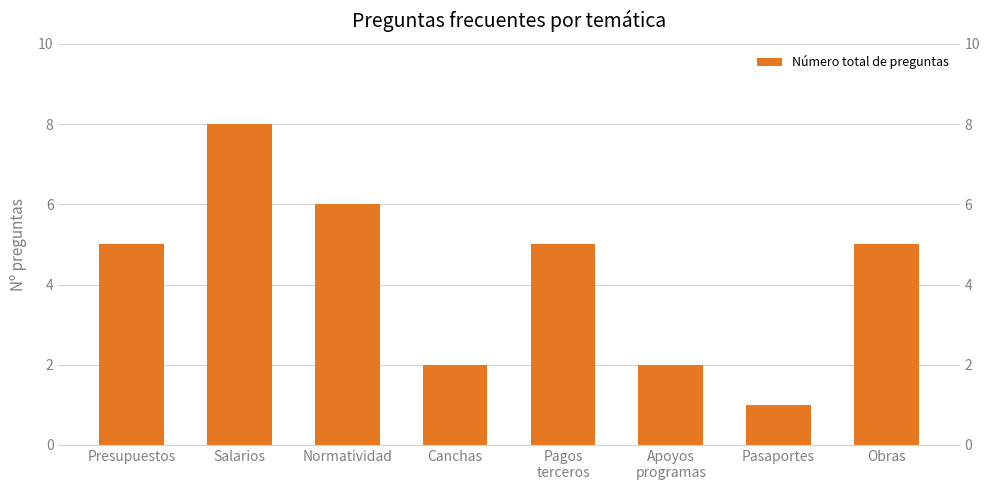

Reading left to right, what are all the values shown in this chart?

5	8	6	2	5	2	1	5